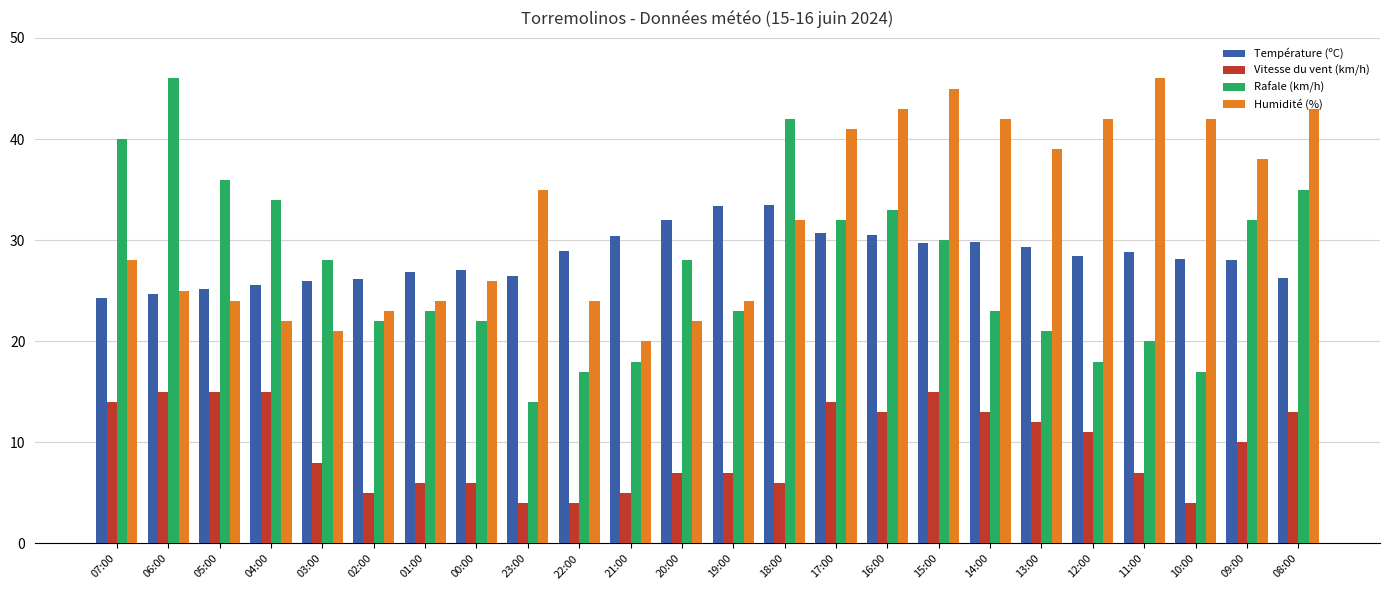

What is the approximate value of Vitesse du vent (km/h) at 14:00?

13.0